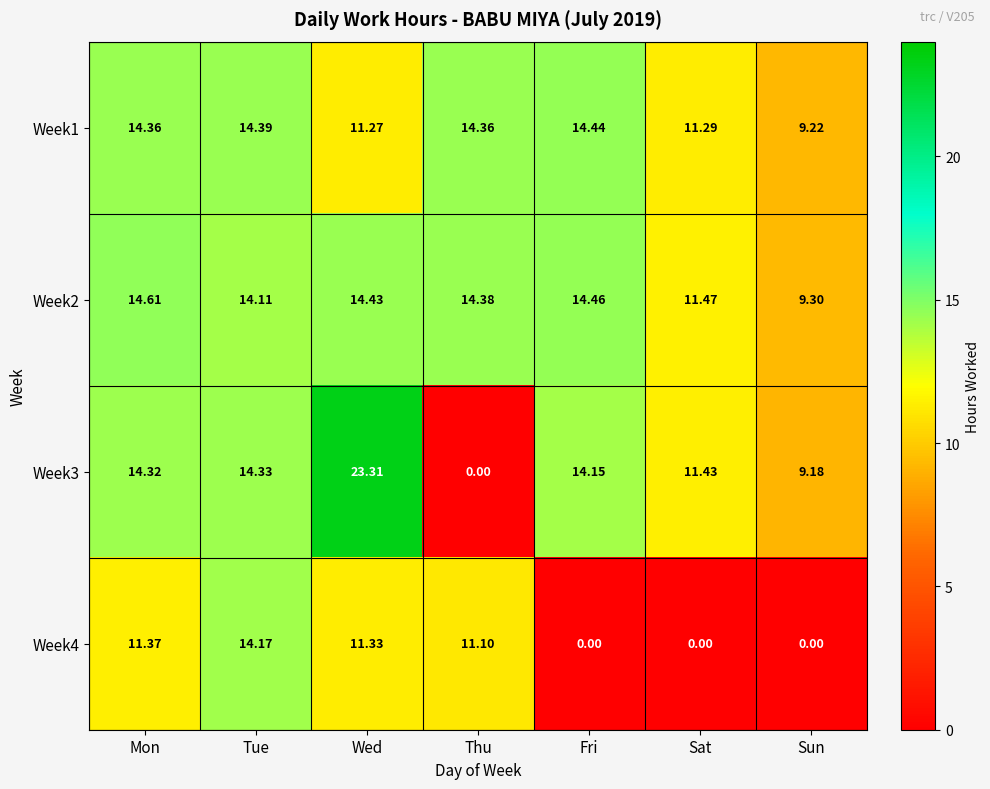

List the labels in order of Week3 value, largest first.

Wed, Tue, Mon, Fri, Sat, Sun, Thu